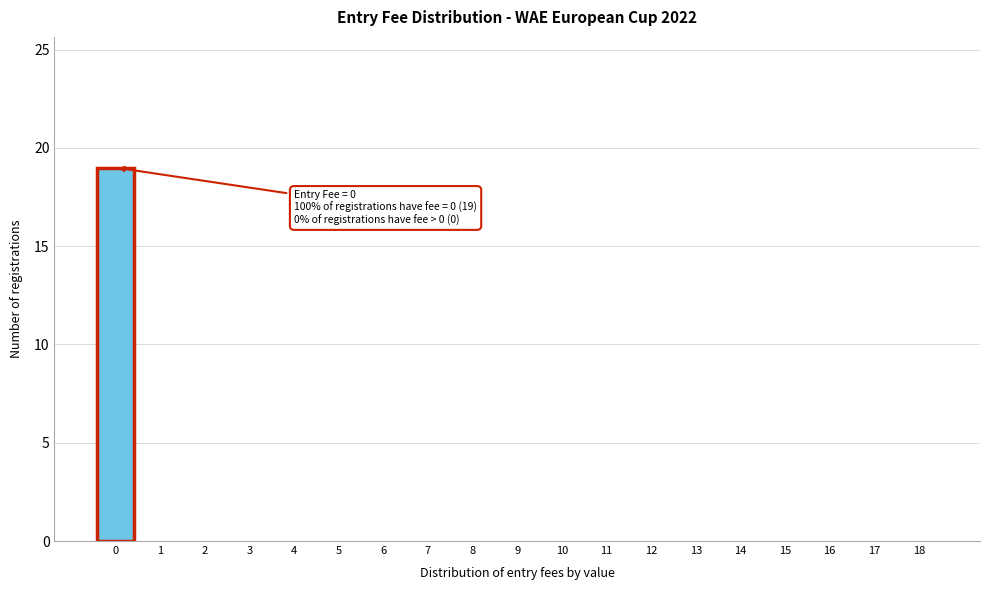

Reading left to right, list all the values displayed in this chart.

0=19	1=0	2=0	3=0	4=0	5=0	6=0	7=0	8=0	9=0	10=0	11=0	12=0	13=0	14=0	15=0	16=0	17=0	18=0